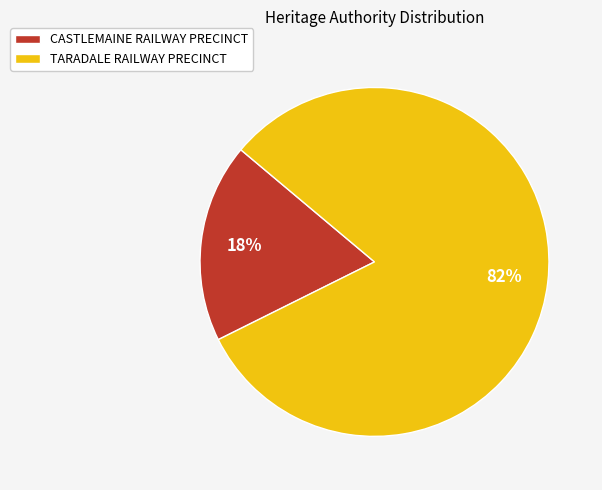

Rank the categories by value from highest to lowest.

TARADALE RAILWAY PRECINCT, CASTLEMAINE RAILWAY PRECINCT